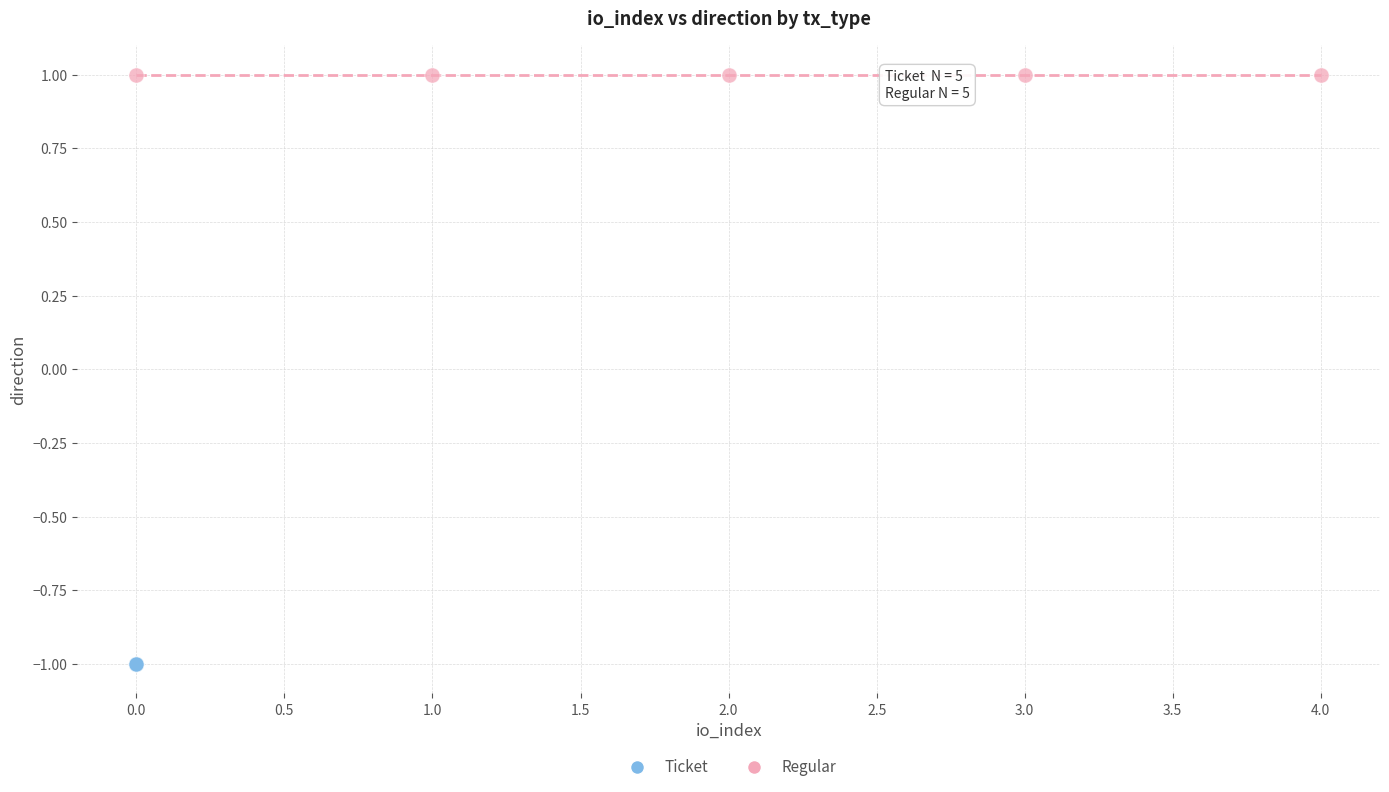

Which series reaches the maximum Y coordinate?

Regular